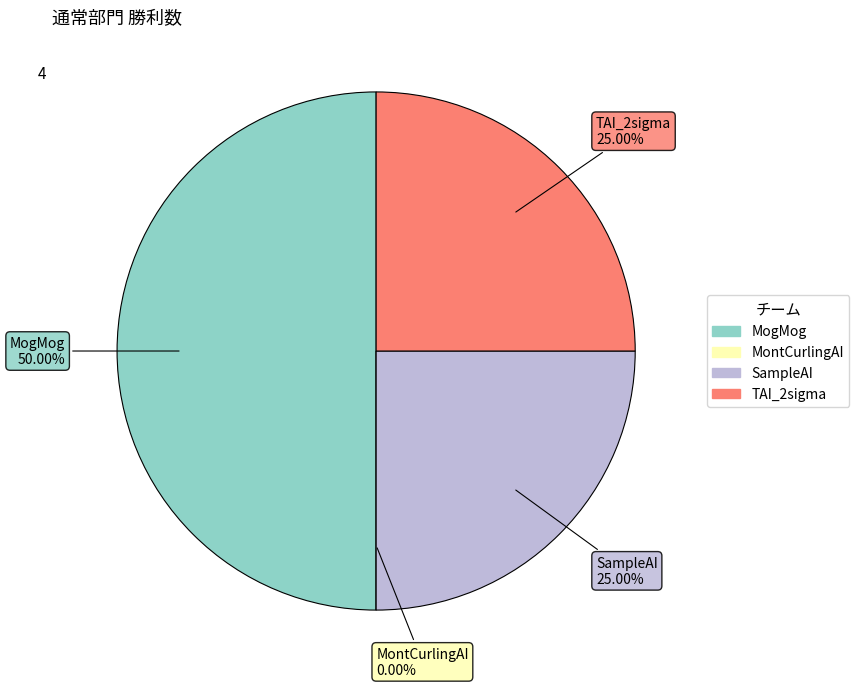

What percentage do MogMog and MontCurlingAI together represent?

50.0%